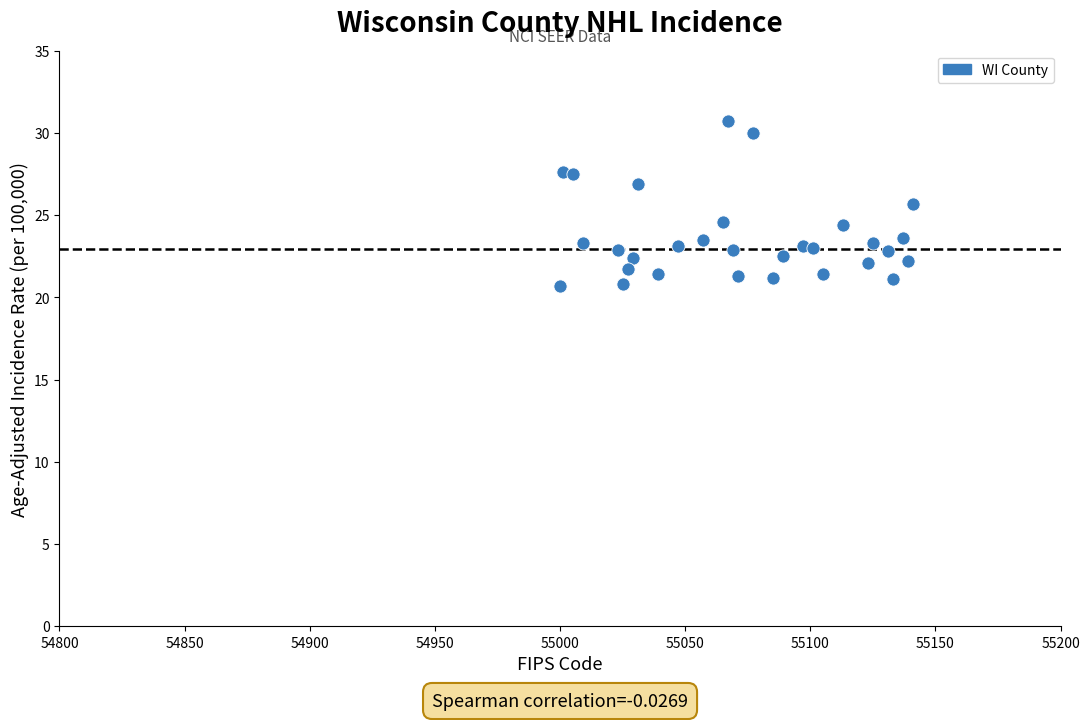

What is the range of X values (max minus min)?

141.0